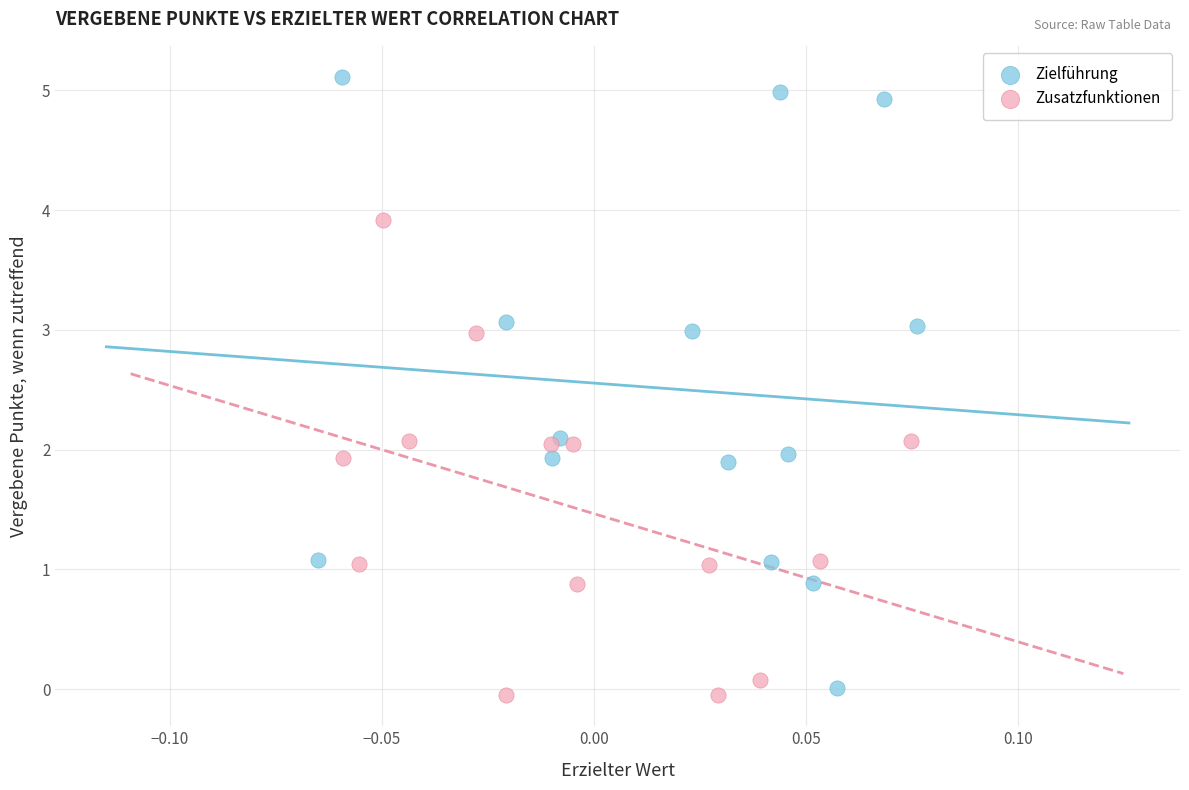

Which series contains the highest Y value?

Zielführung